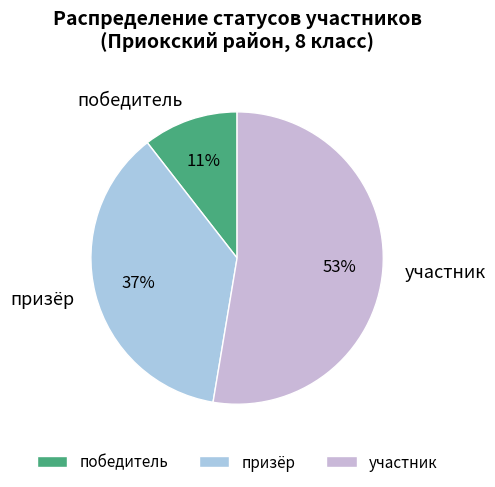

To the nearest percent, what is the difference between the участник and призёр slice percentages?

16%